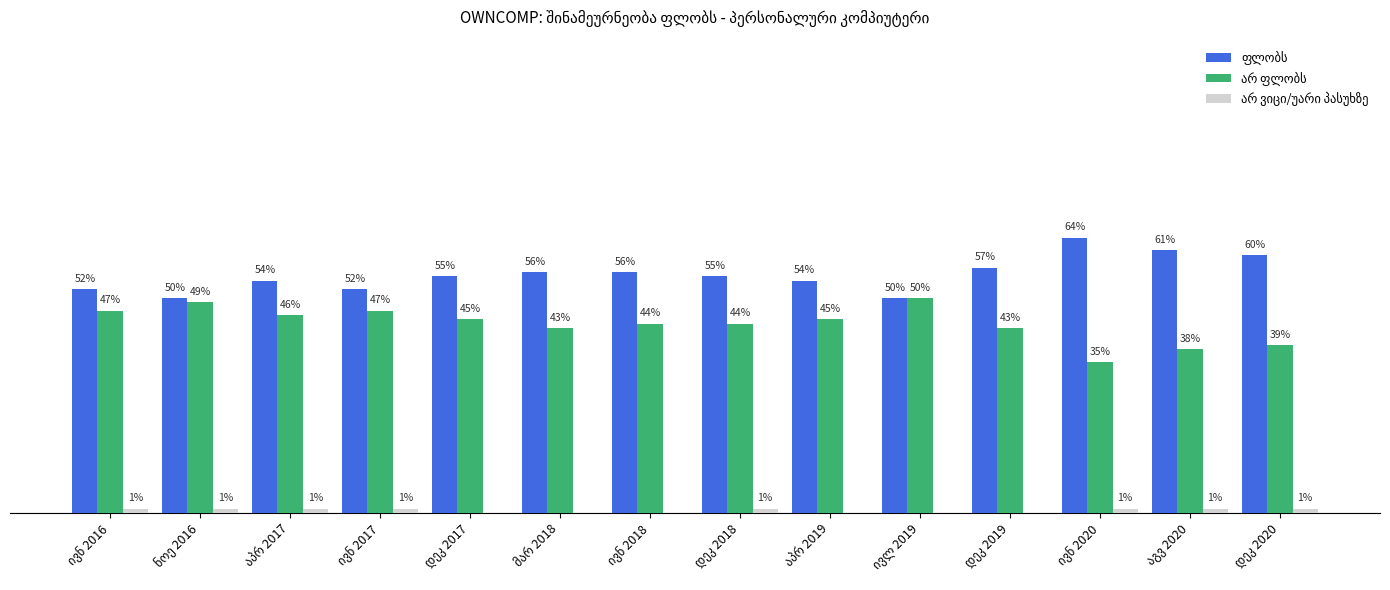

What is the average value of the ფლობს series?

55